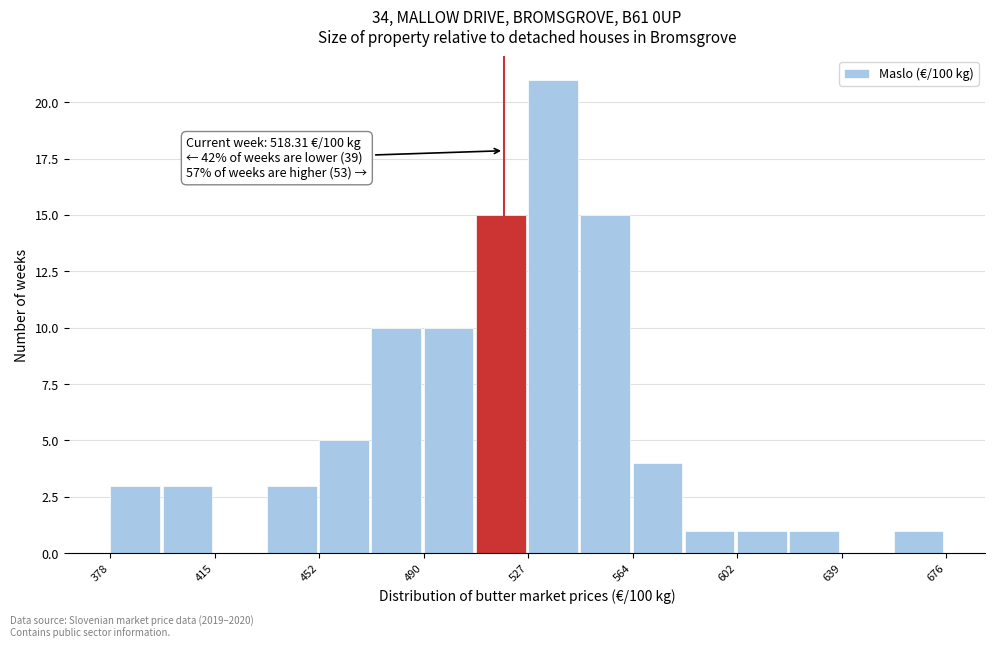

Around what value on the x-axis is the tallest bar? Give the approximate position of its centre, as read against the axis.

535